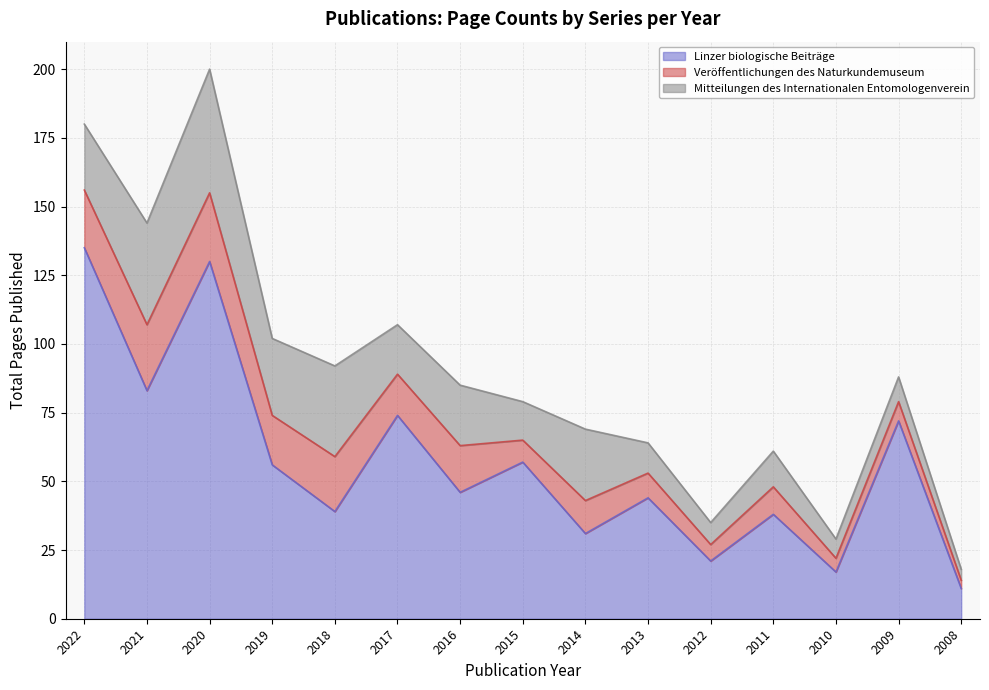

Reading right to left, transcribe all the data shown in this chart.

Linzer biologische Beiträge: 11	72	17	38	21	44	31	57	46	74	39	56	130	83	135
Veröffentlichungen des Naturkundemuseum: 3	7	5	10	6	9	12	8	17	15	20	18	25	24	21
Mitteilungen des Internationalen Entomologenverein: 4	9	7	13	8	11	26	14	22	18	33	28	45	37	24